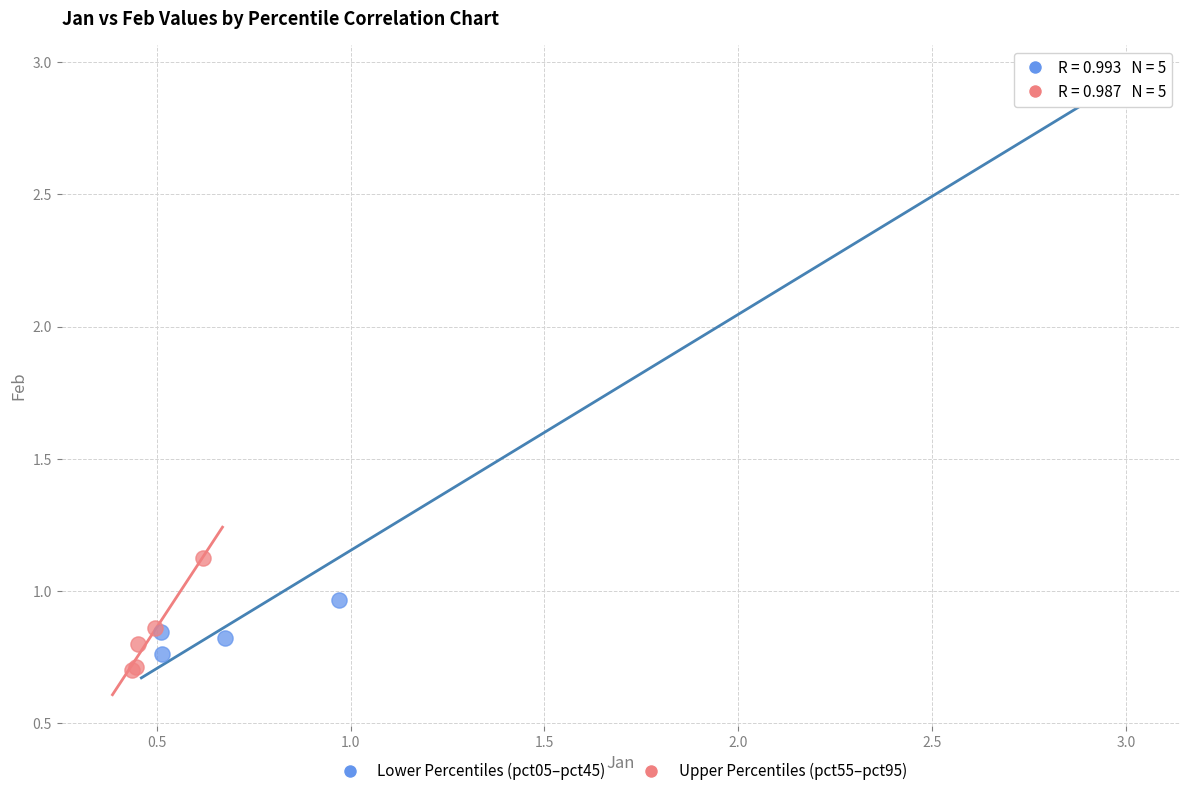

Which series has the largest Y range (max minus min)?

Lower Percentiles (pct05–pct45)